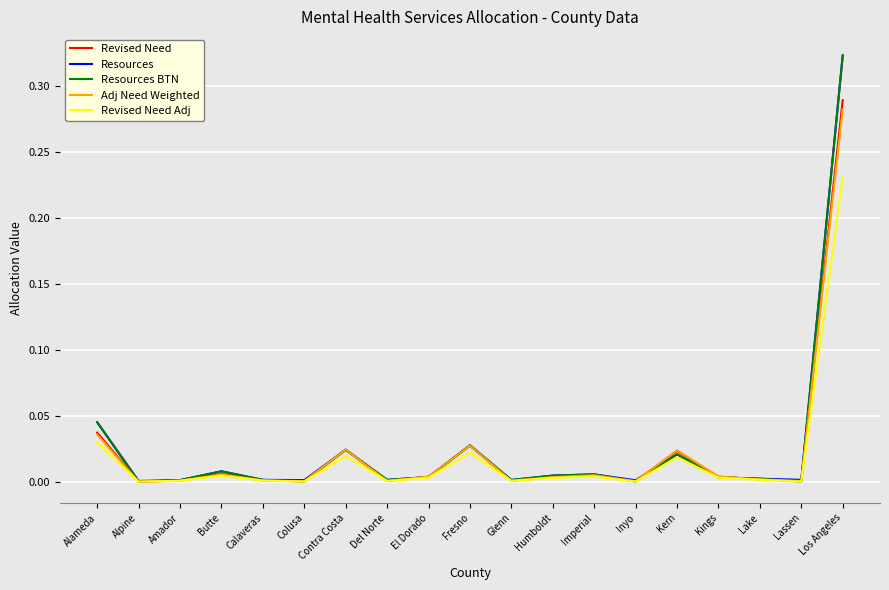

What position from the right is Colusa?

14